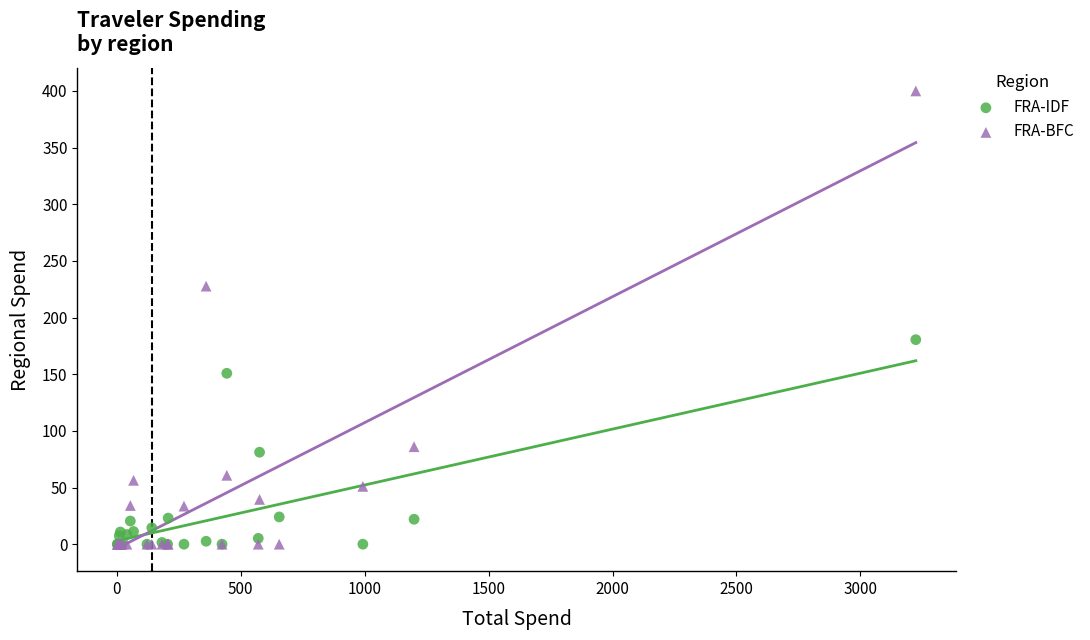

Across all series, what Y value is closest to 200?

180.5